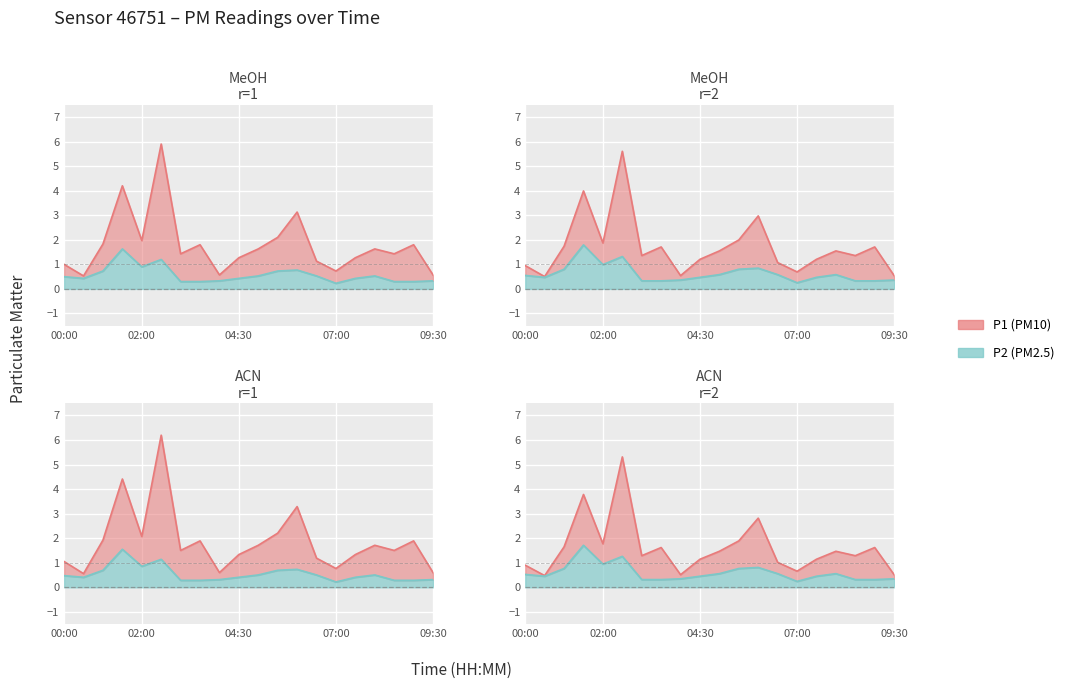

Where is P1 nearest to the value 3?

06:00